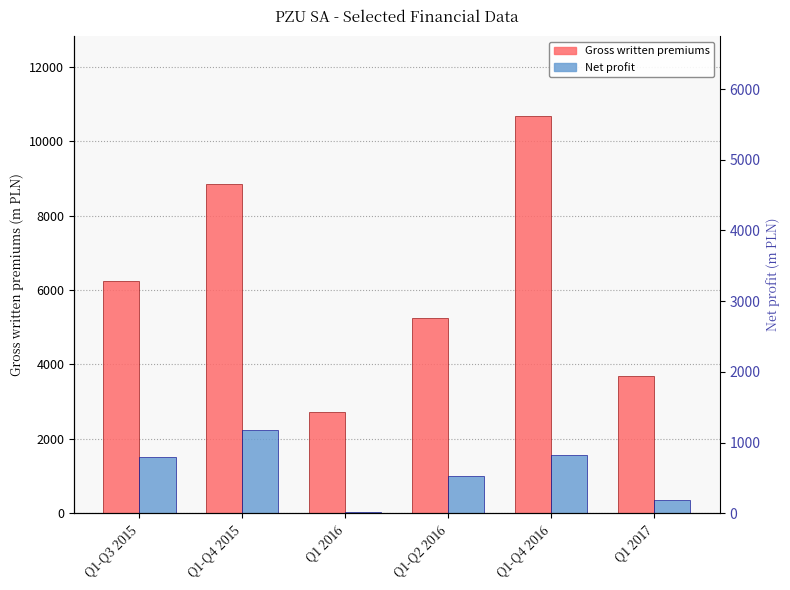

What is the difference between the maximum and minimum values in the Net profit series?

2212.0